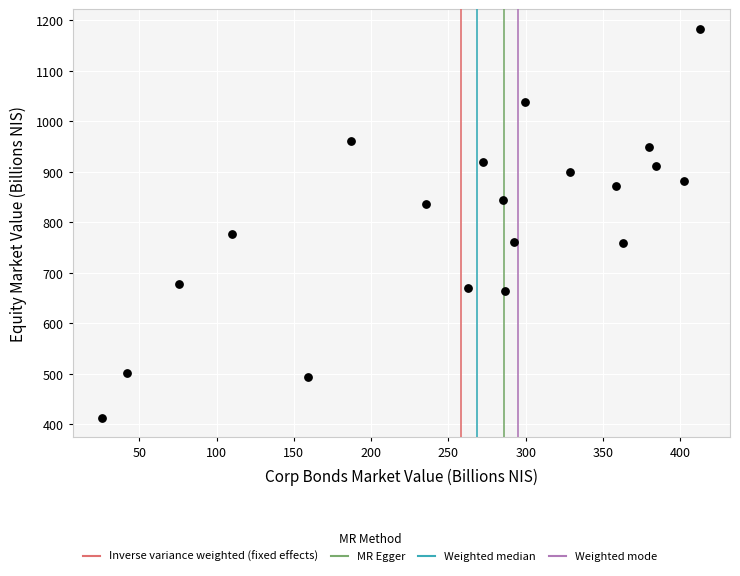

What is the range of Y values (max minus min)?

771.3